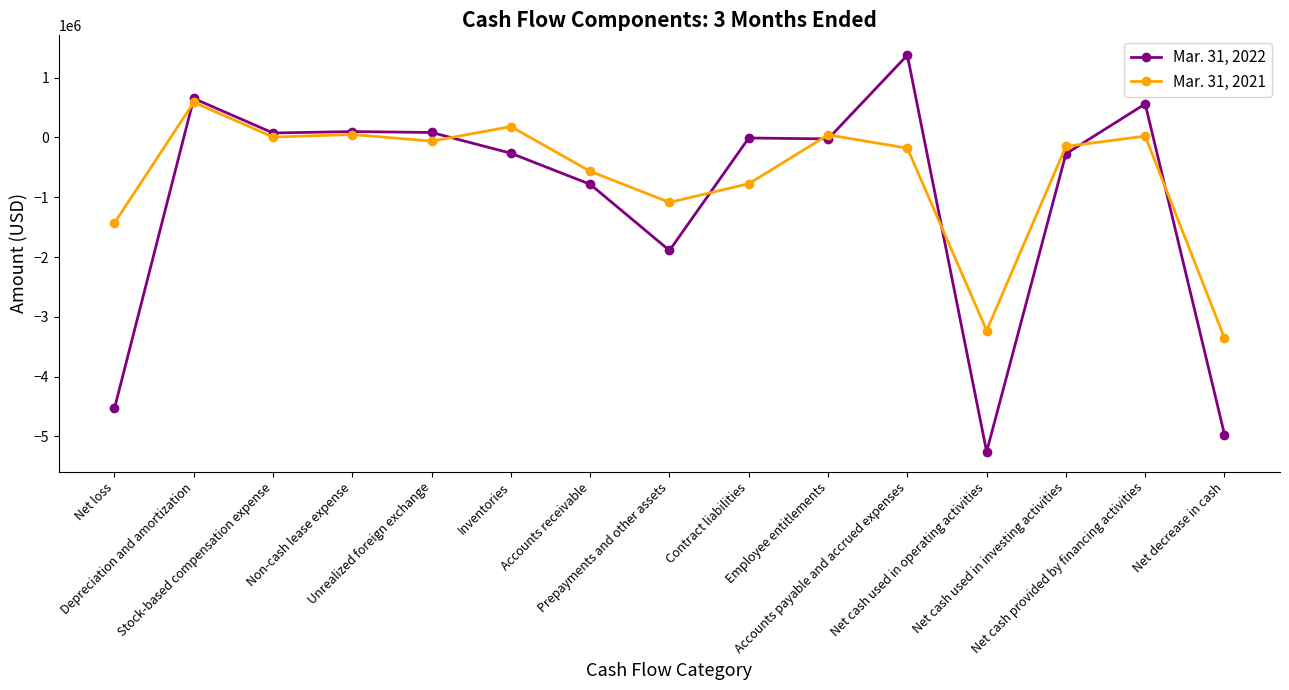

Which series ends up on top after the final intersection of Mar. 31, 2022 and Mar. 31, 2021?

Mar. 31, 2021